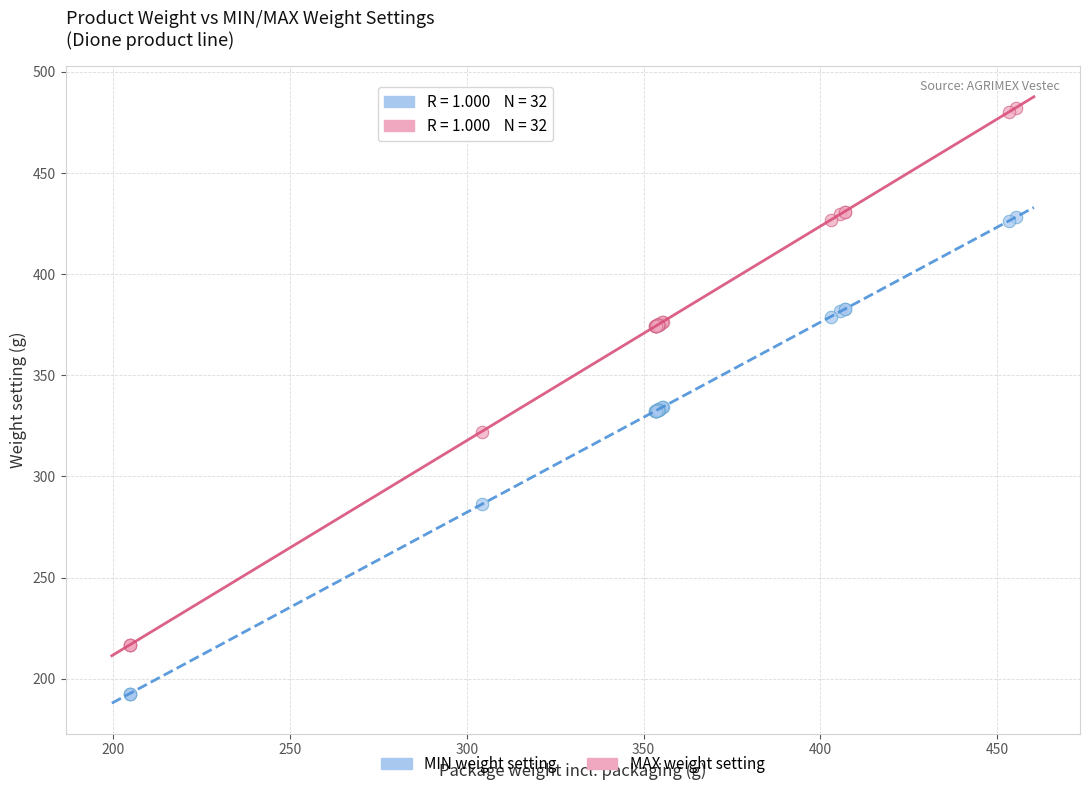

In the MIN weight setting series, what Y value is closest to 310?

332.4